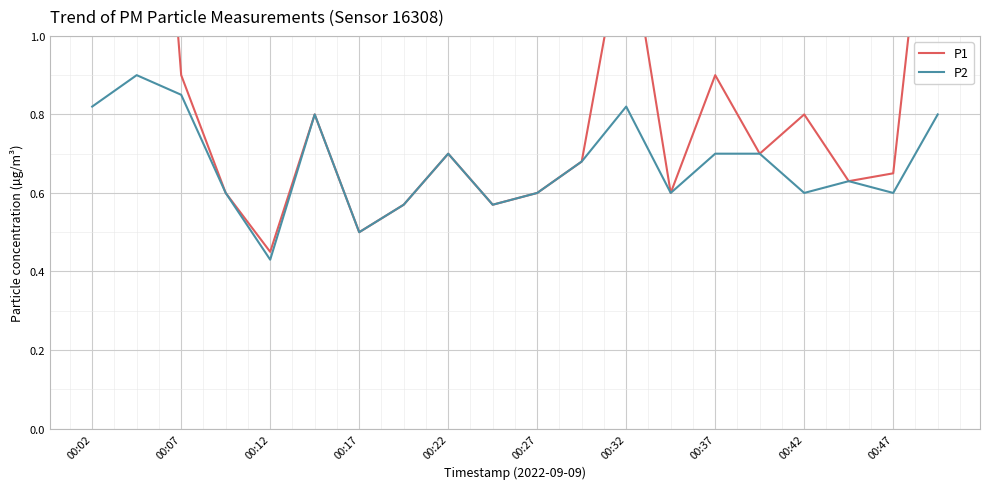

The value of P2 at 00:32 is 0.3. True or false?

False